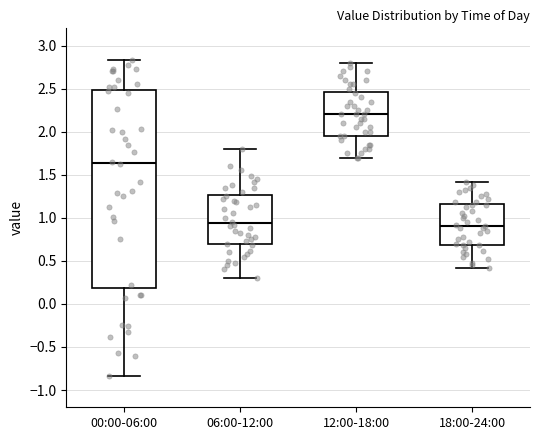

Where is the lower edge of the box for 00:00-06:00 on the y-axis? The values are not printed on the chart, so give them approximately, as read against the axis.

0.20